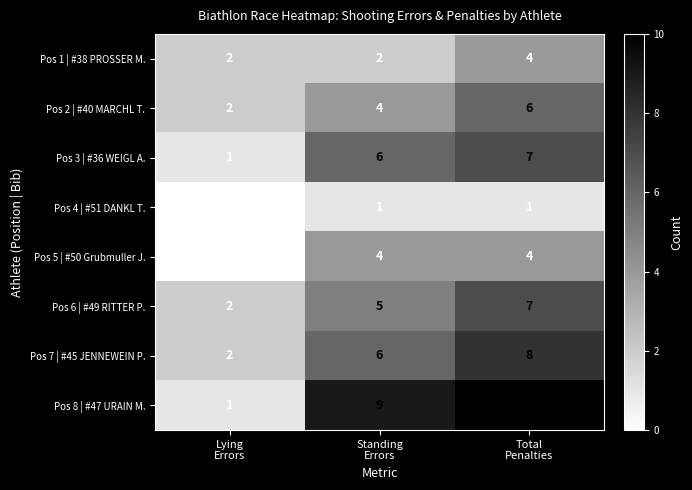

Reading left to right, transcribe all the data shown in this chart.

Pos 1 | #38 PROSSER M.: 2	2	4
Pos 2 | #40 MARCHL T.: 2	4	6
Pos 3 | #36 WEIGL A.: 1	6	7
Pos 4 | #51 DANKL T.: 0	1	1
Pos 5 | #50 Grubmuller J.: 0	4	4
Pos 6 | #49 RITTER P.: 2	5	7
Pos 7 | #45 JENNEWEIN P.: 2	6	8
Pos 8 | #47 URAIN M.: 1	9	10